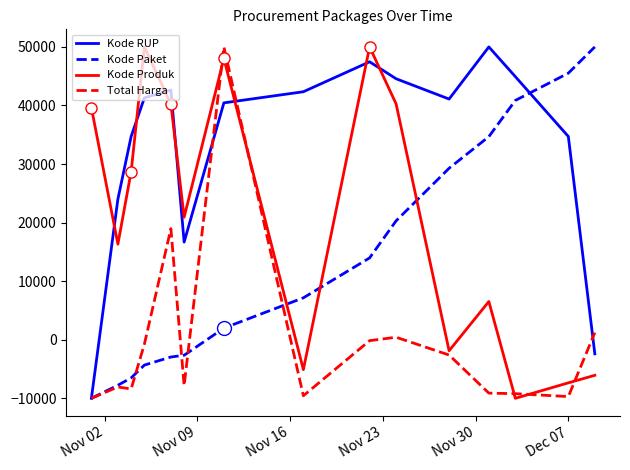

Which series ends up on top after the final intersection of Kode RUP and Kode Produk?

Kode RUP